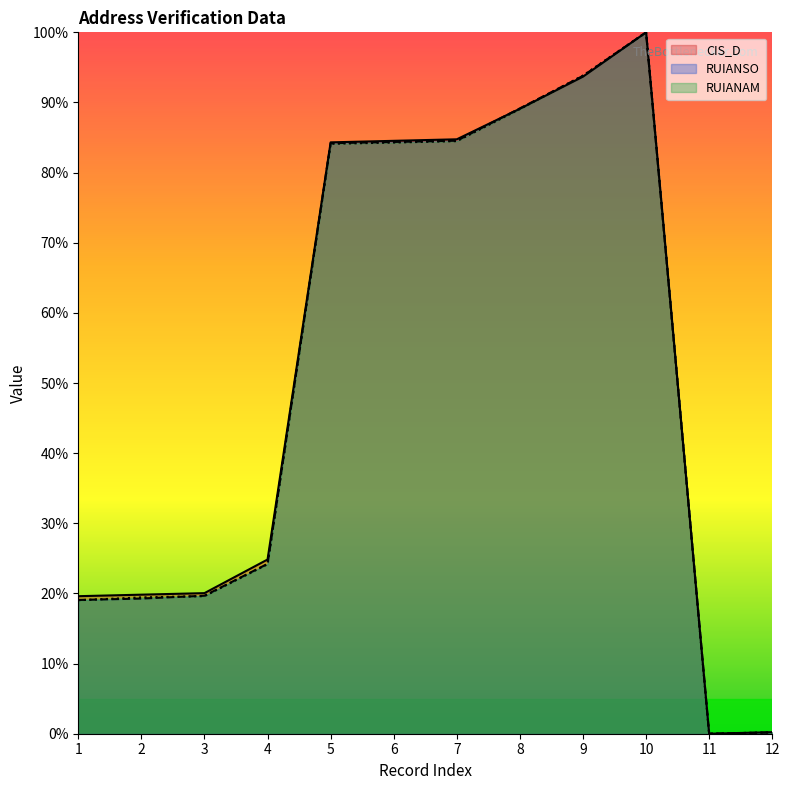

Which series has the largest range (max minus min)?

CIS_D